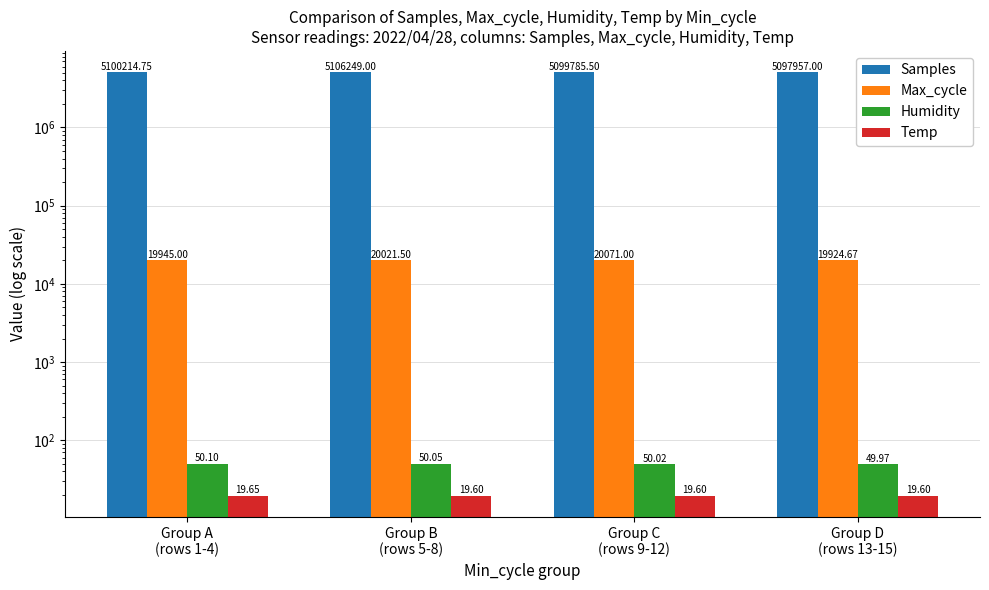

What is the label of the 4th bar from the left?

Group D
(rows 13-15)